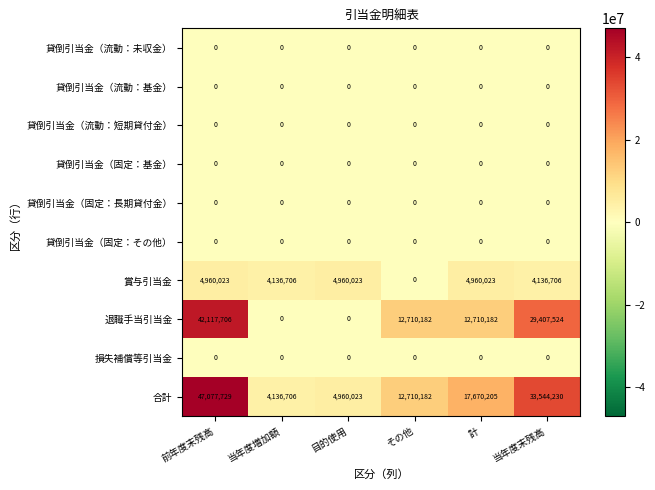

At which category is the sum across all series the highest?

前年度末残高